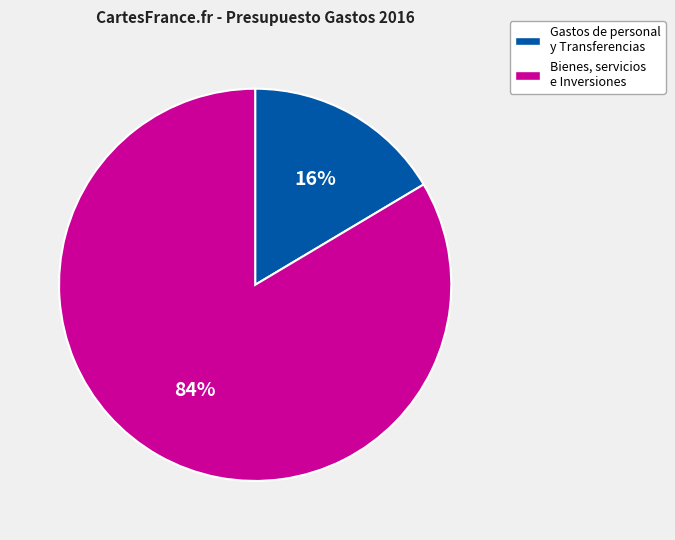

To the nearest percent, what is the average slice percentage?

50%